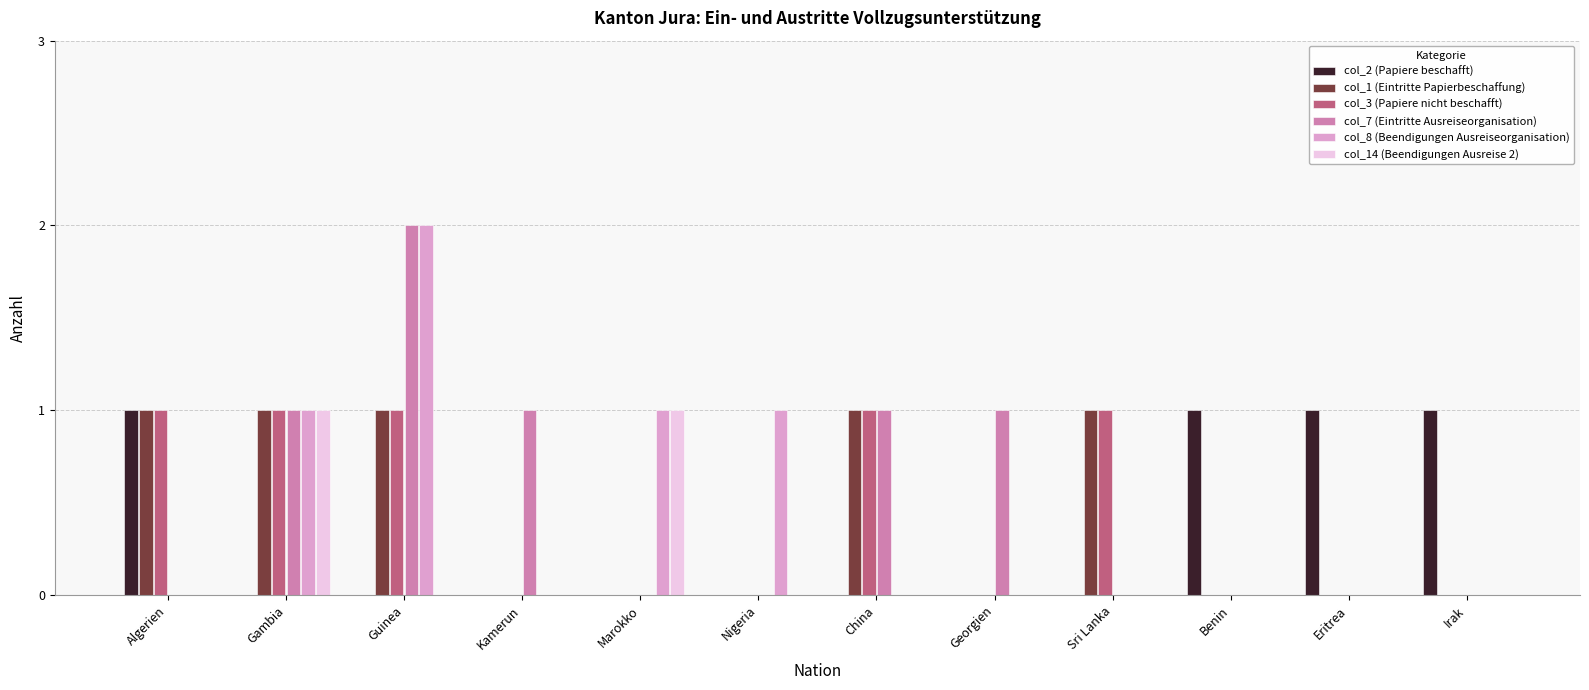

Which category has the highest value across all series?

Guinea